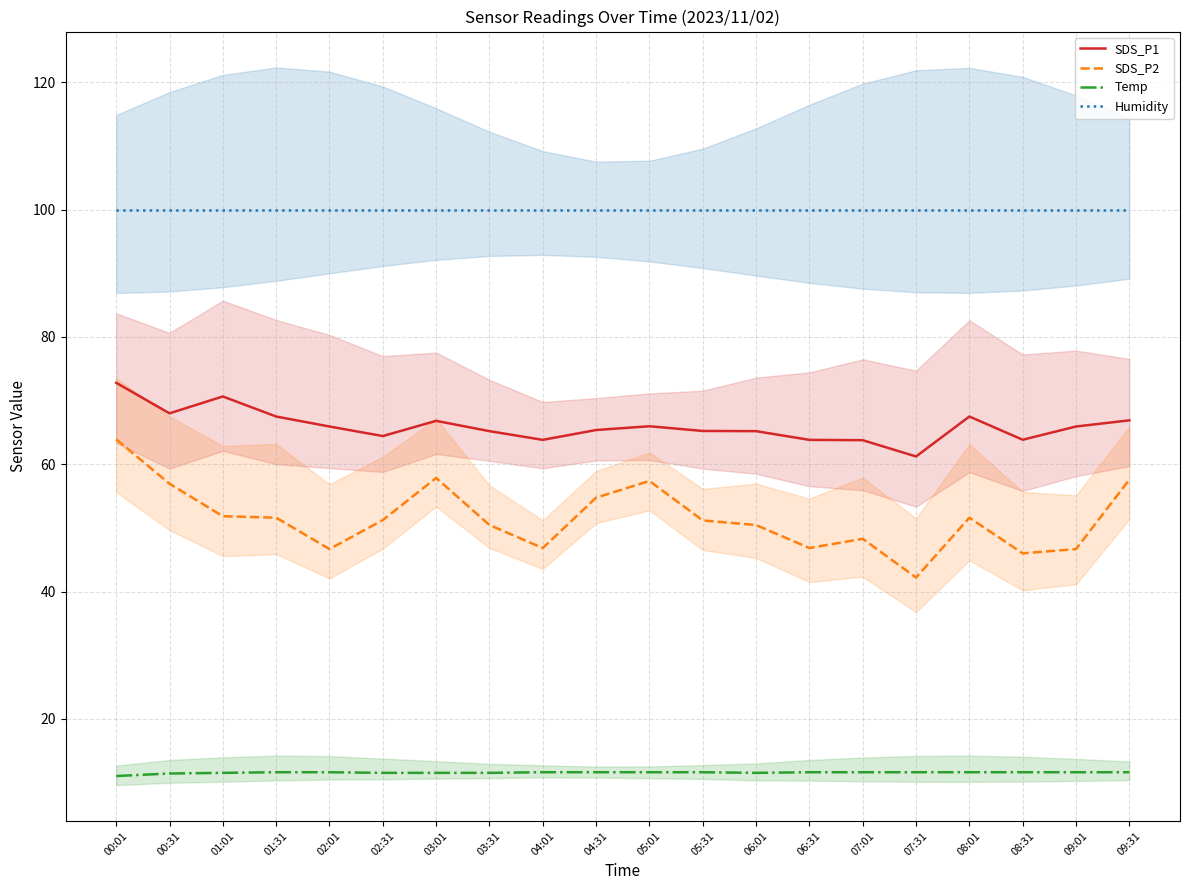

True or false: SDS_P1 has a value of 92.9 at 02:31.

False